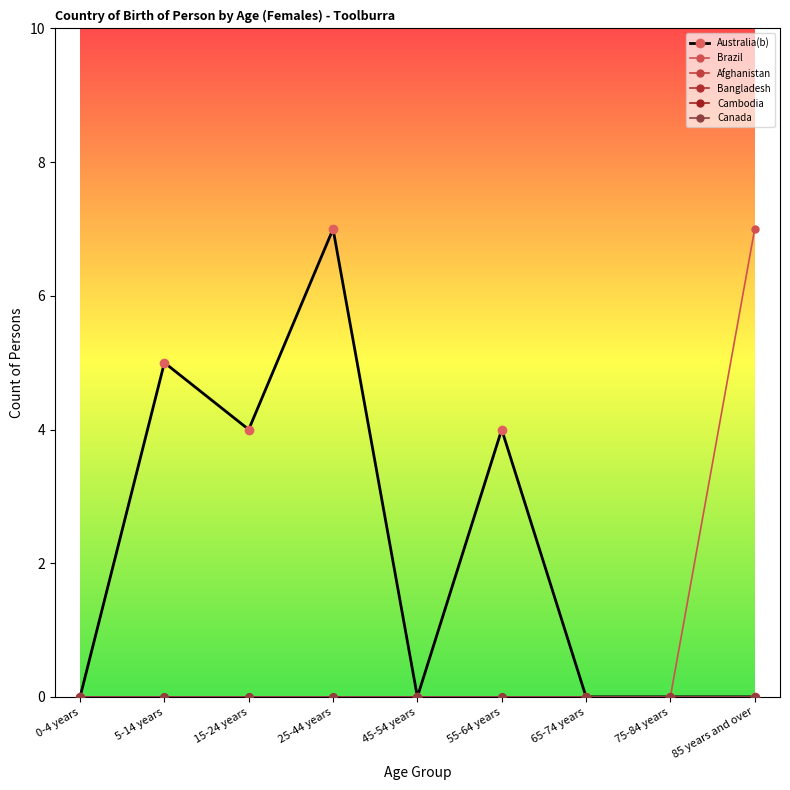

True or false: Afghanistan and Canada intersect in this chart.

False